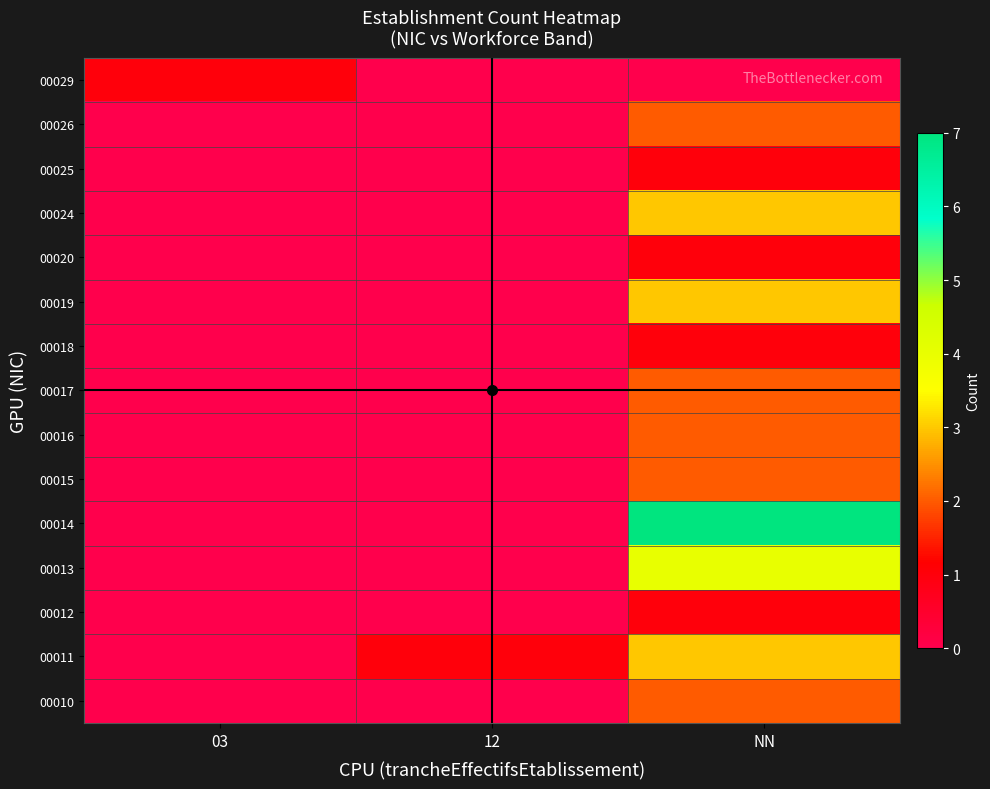

What is the difference between the highest and lowest values at NN?

7